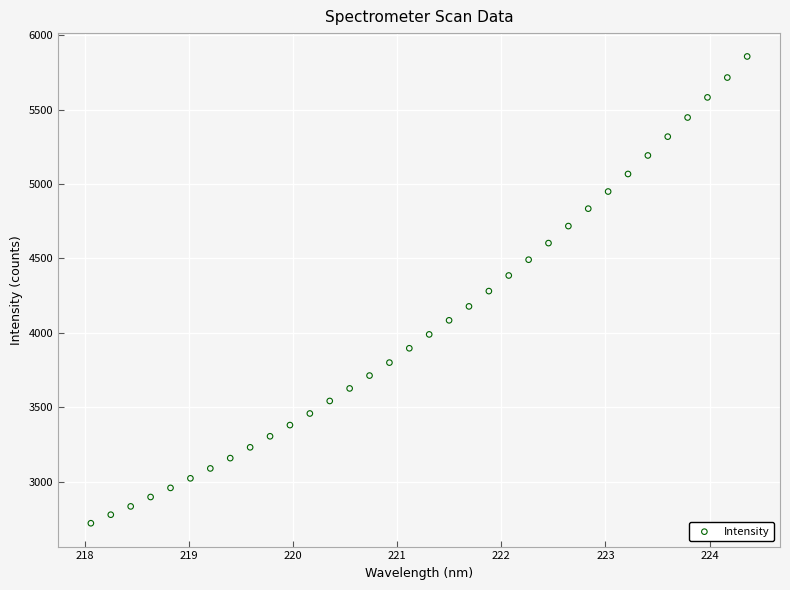

What is the range of Y values (max minus min)?

3137.0